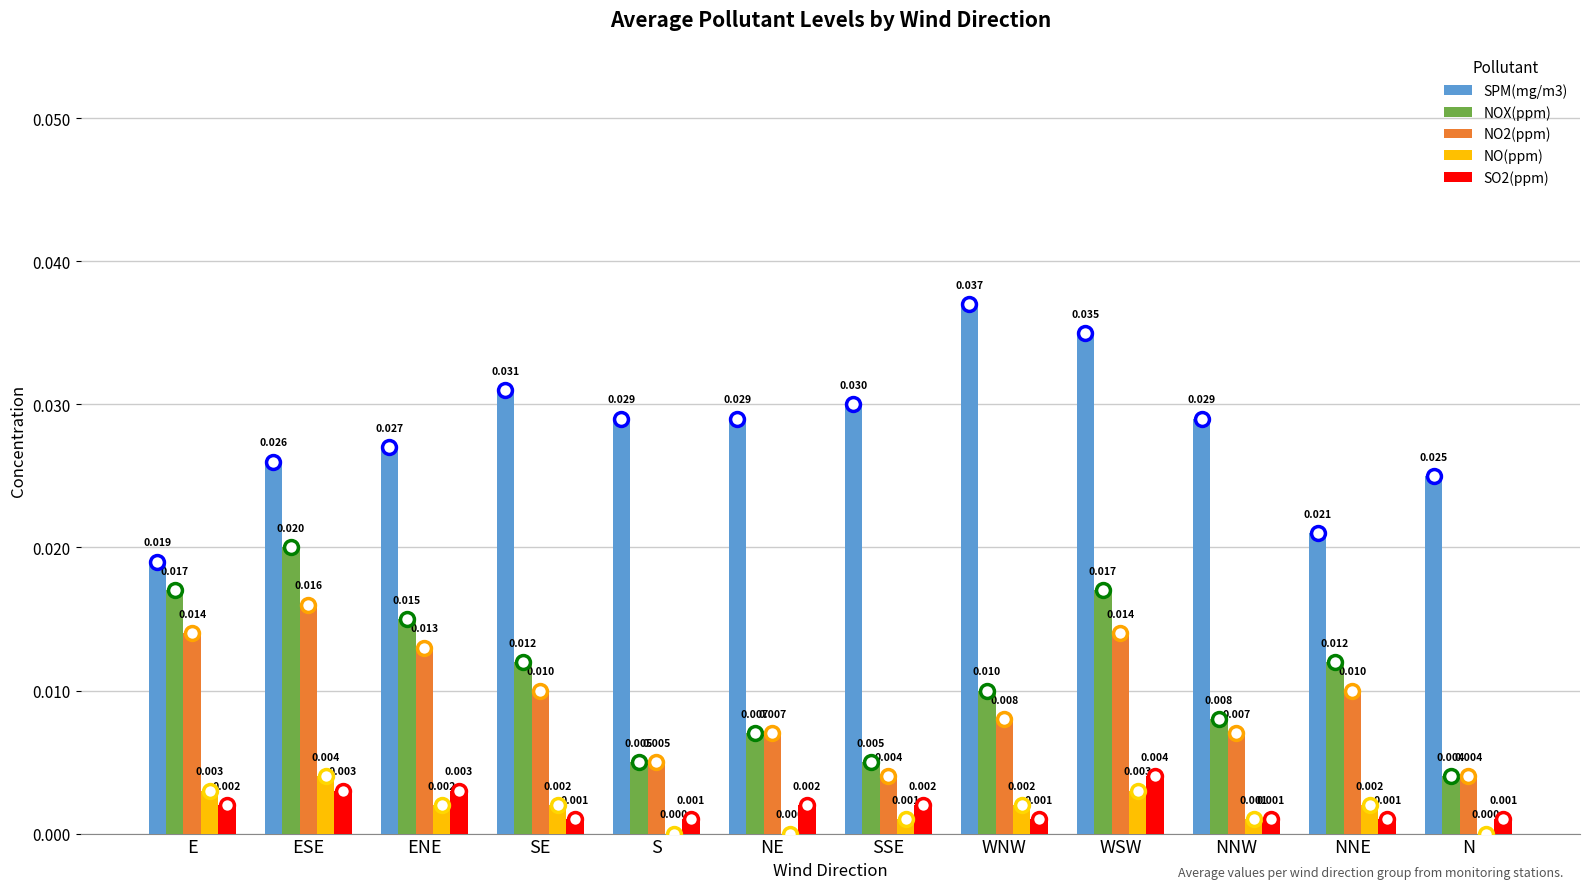

At which label is SPM(mg/m3) closest to 0?

E